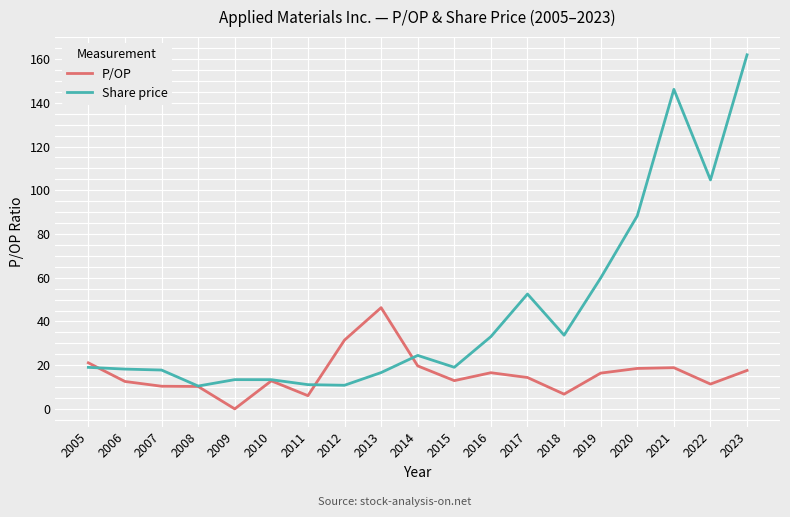

Which series changed the most between 2020 and 2021?

Share price